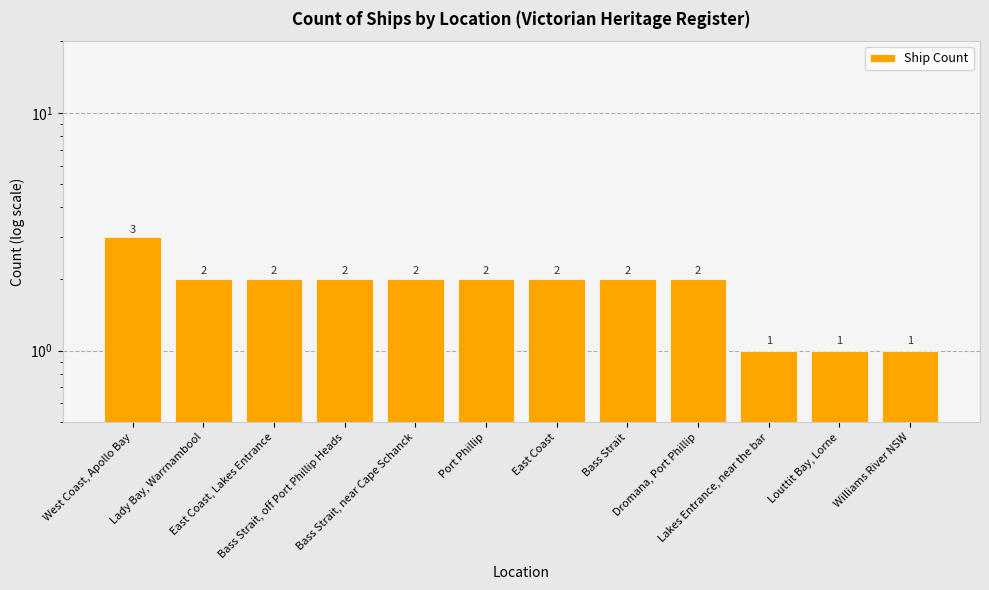

How many data points does each series have?

12